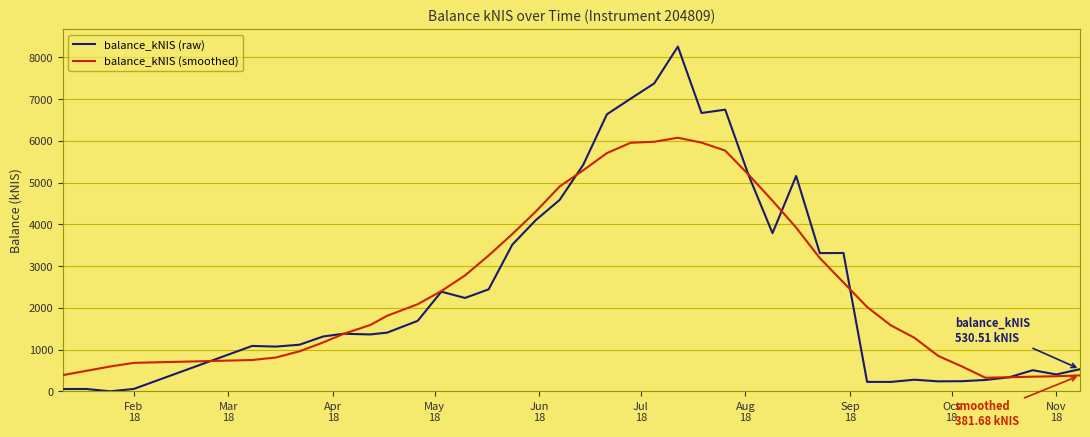

Rank the series by their maximum value, from highest to lowest.

balance_kNIS (raw), balance_kNIS (smoothed)